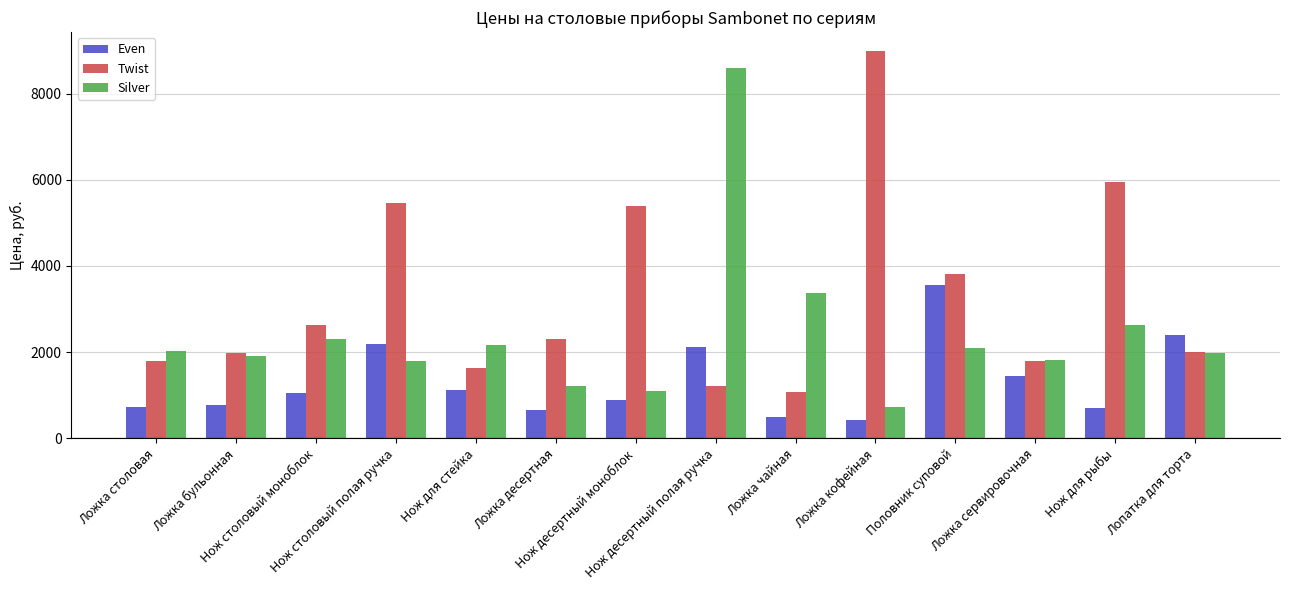

The value of Silver at Ложка сервировочная is 1815.8. True or false?

True